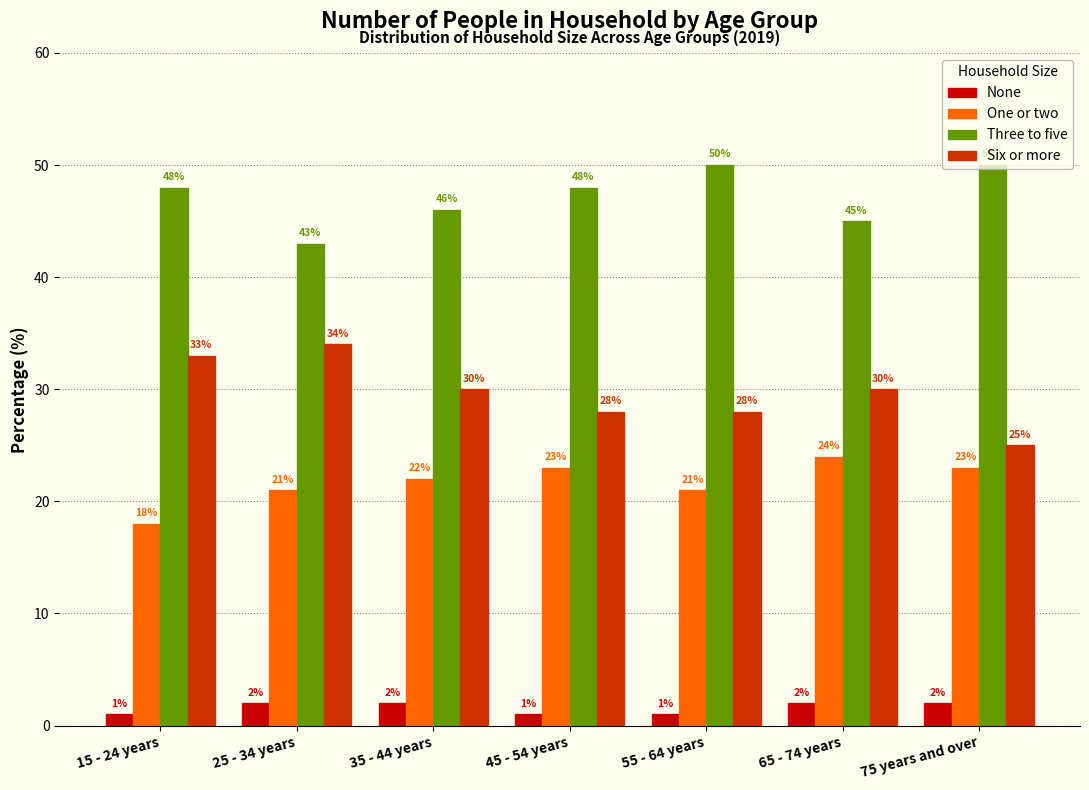

What is the sum of all Six or more values?

208